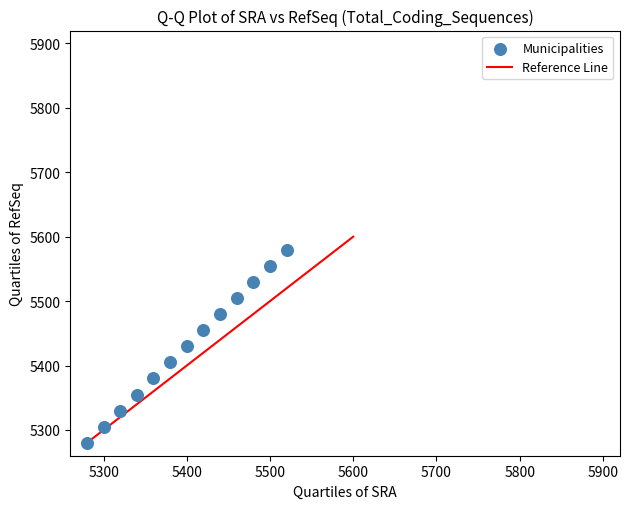

What is the range of Y values (max minus min)?

300